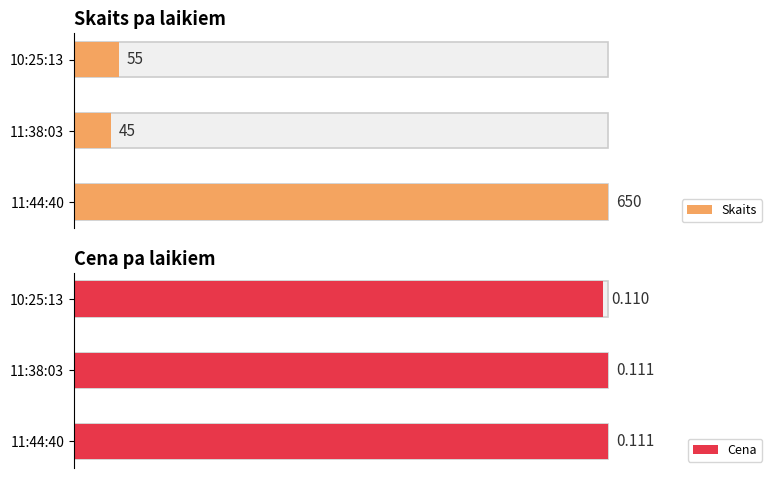

The value of Cena at 11:44:40 is 141.6. True or false?

False